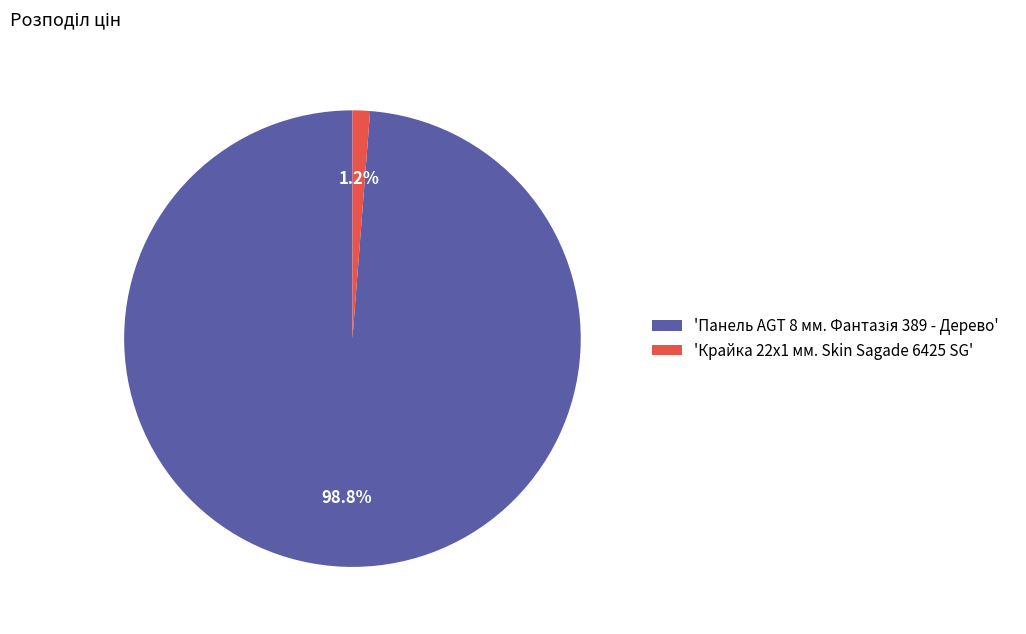

What is the smallest slice in the pie chart?

'Крайка 22x1 мм. Skin Sagade 6425 SG'